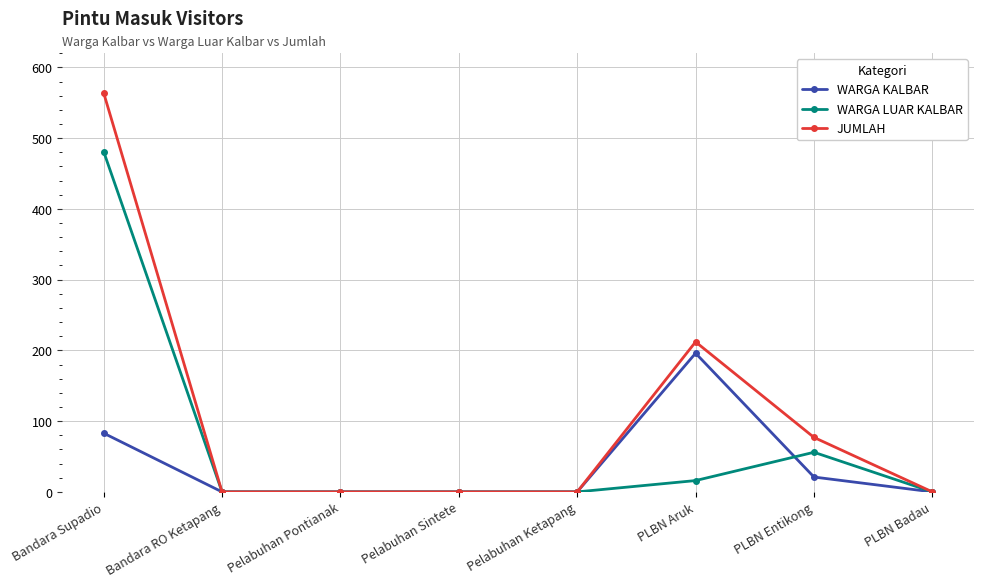

What is the maximum value for JUMLAH?

564